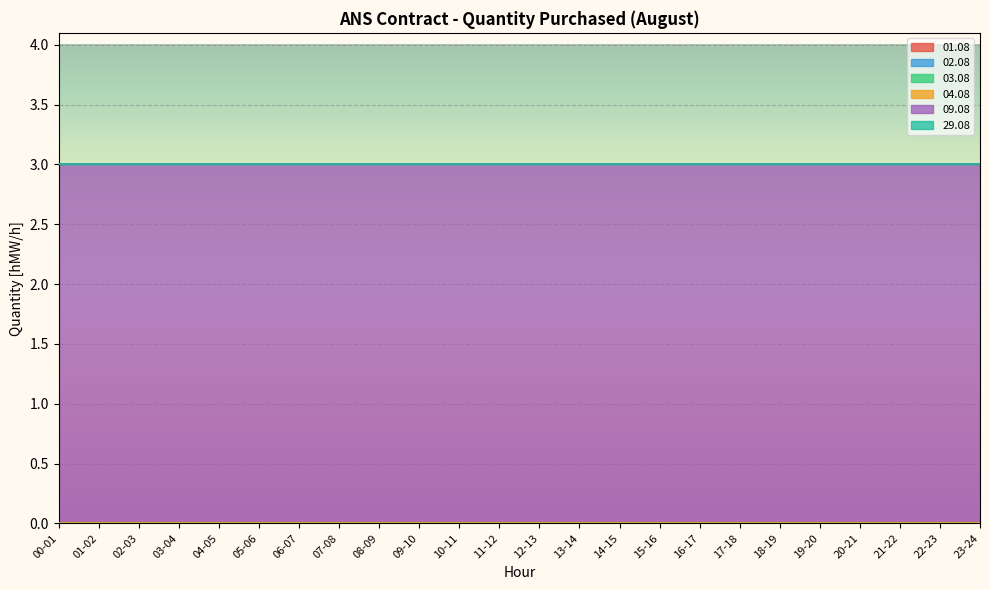

Which category has the lowest value across all series?

00-01